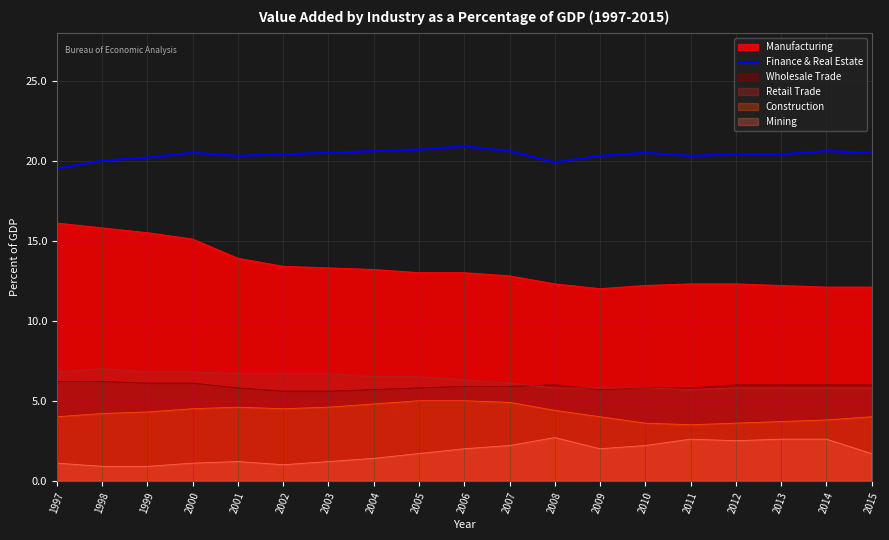

What is the highest value of the Finance & Real Estate series?

20.9